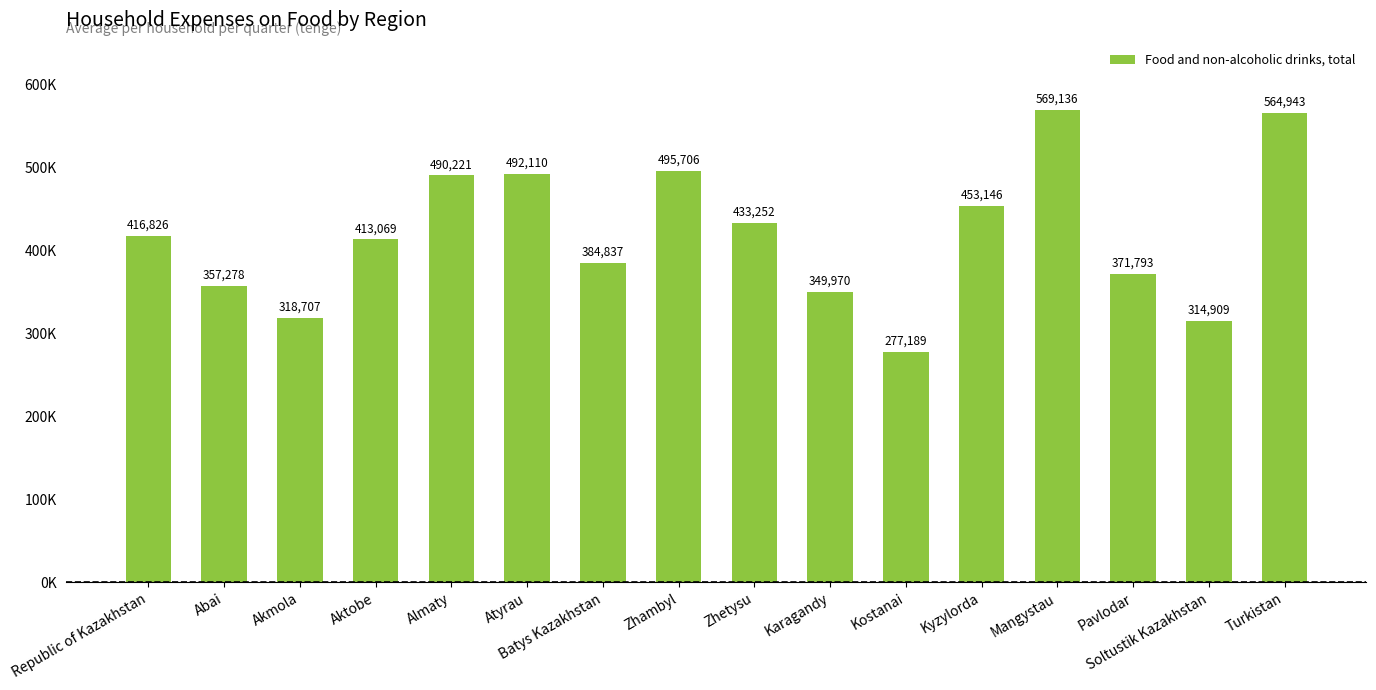

Reading left to right, extract all data points from this chart.

416826	357278	318707	413069	490221	492110	384837	495706	433252	349970	277189	453146	569136	371793	314909	564943